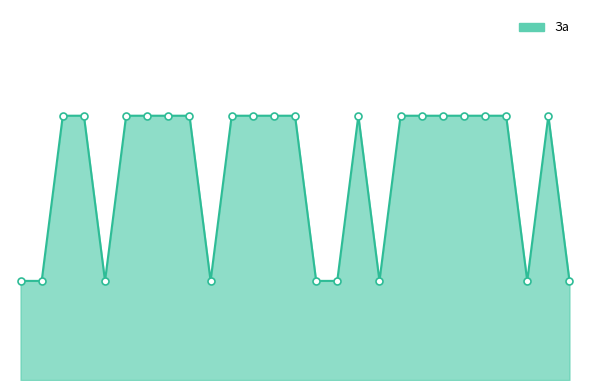

Does the chart have visible grid lines?

No